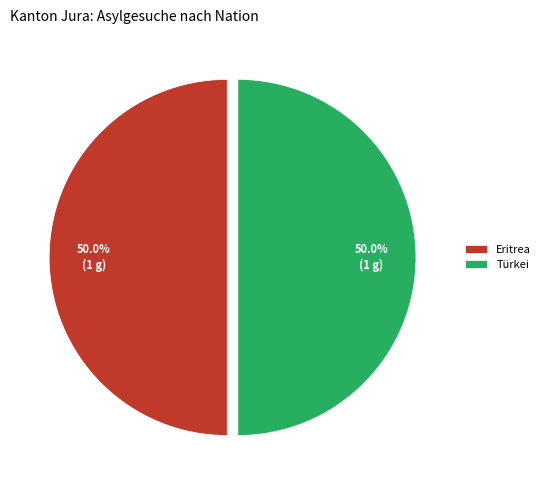

How many slices are in this pie chart?

2